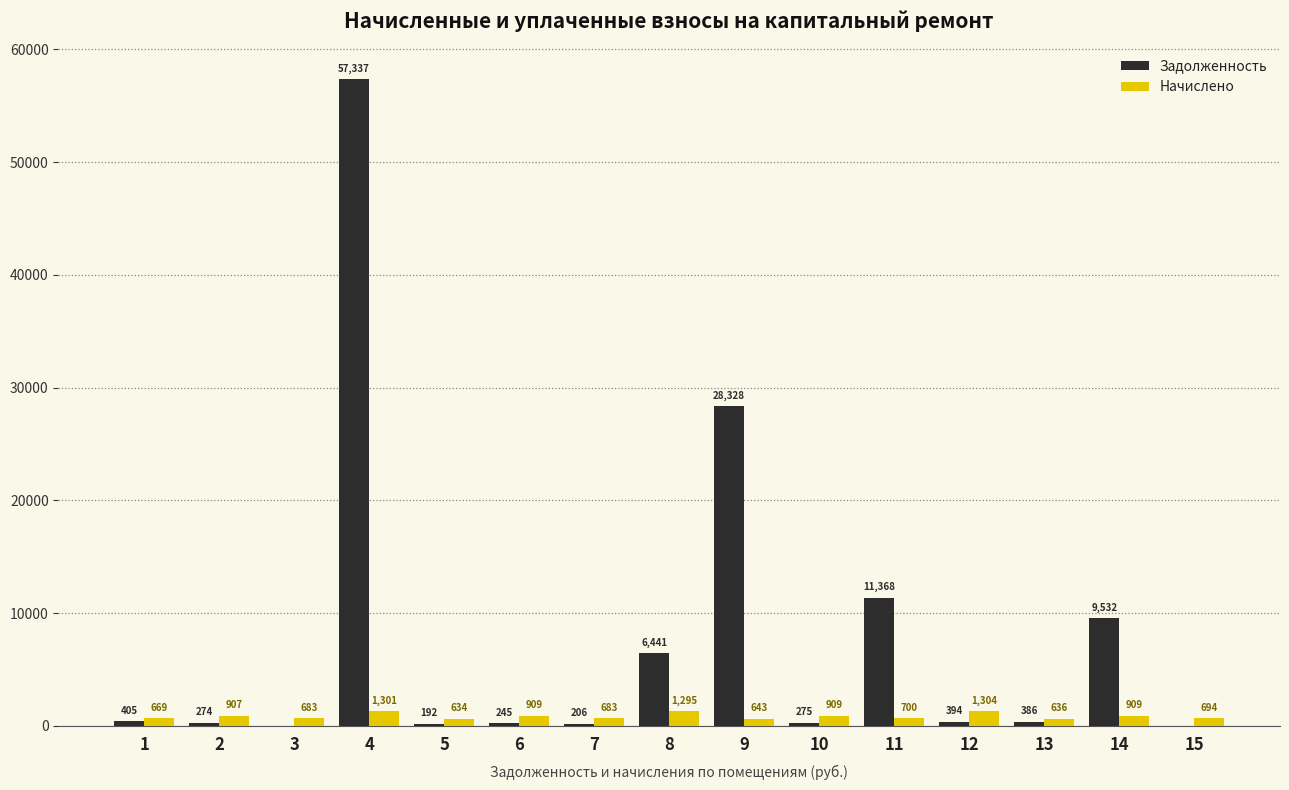

What is the greatest value displayed?

57337.0